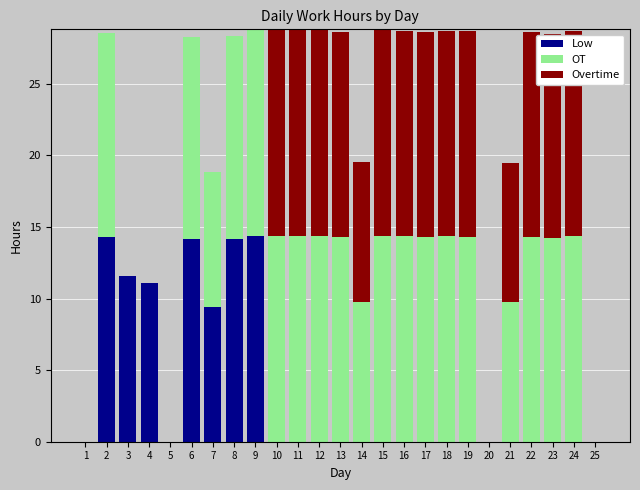

What is the total value across all series at 17?

28.6